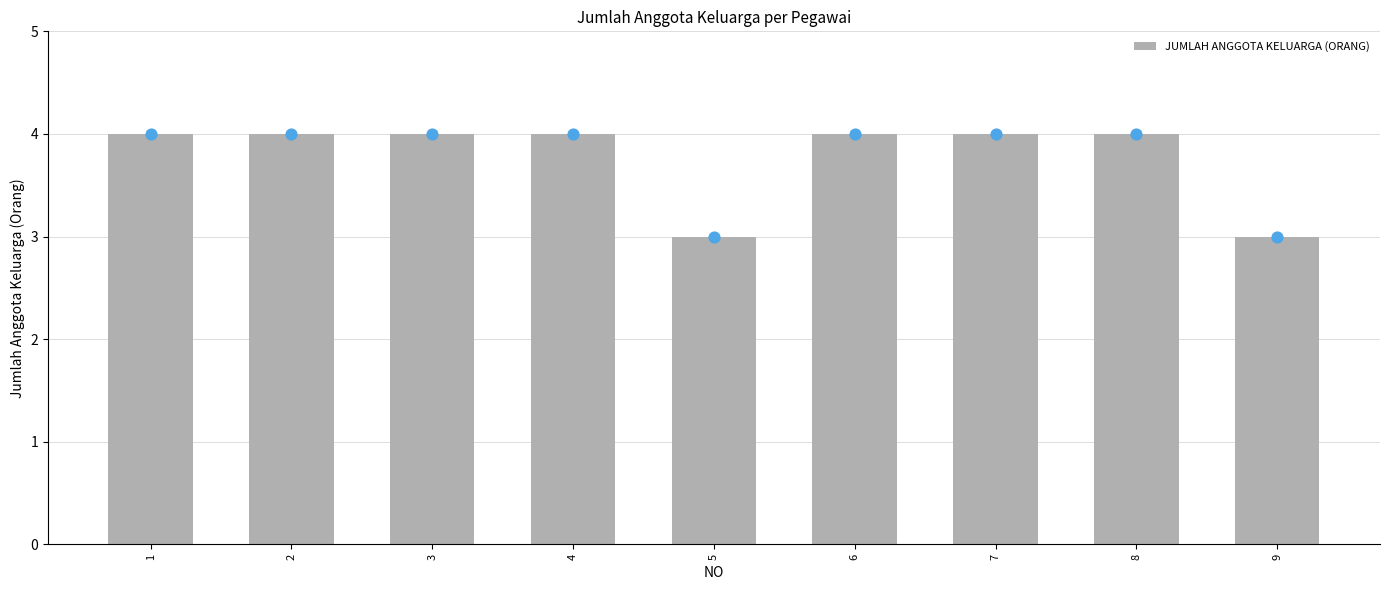

What is the ratio of the value at 5 to the value at 2?

0.8